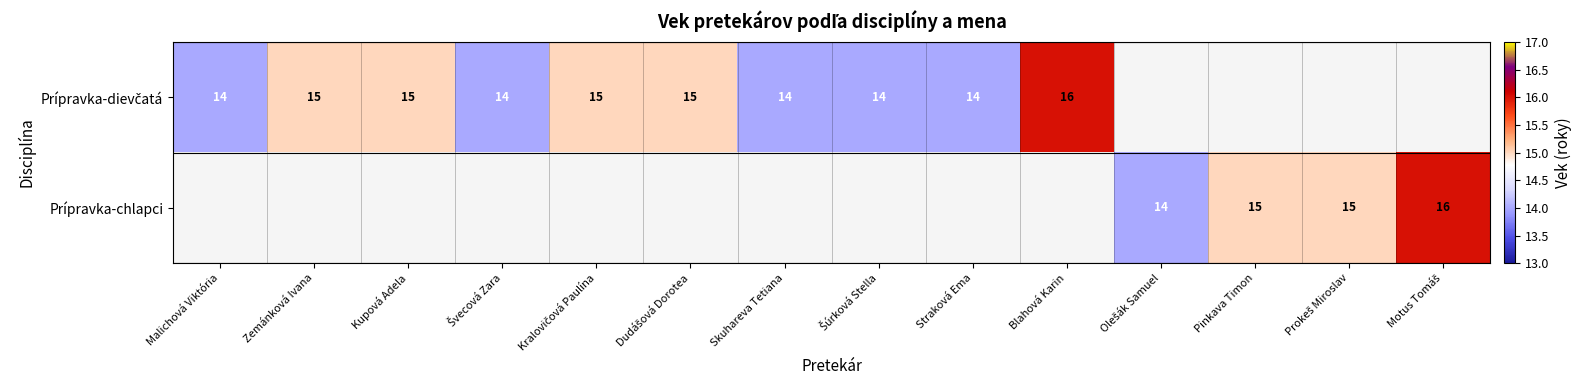

Where is Prípravka-dievčatá nearest to the value 15?

Zemánková Ivana